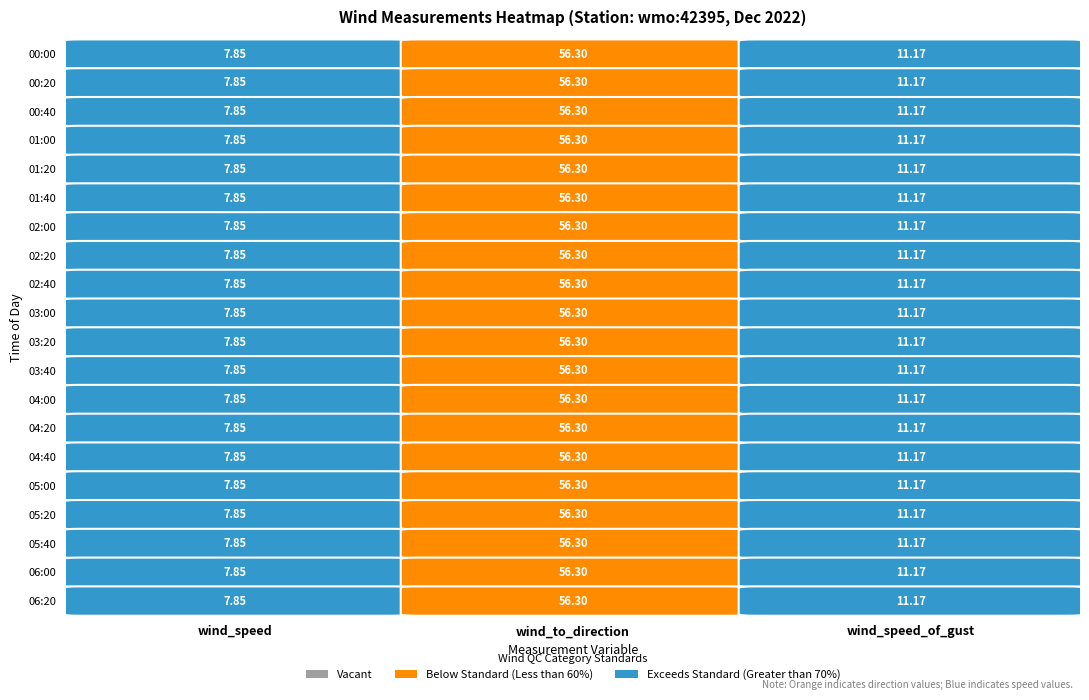

Reading left to right, what are all the values shown in this chart?

wind_speed: 7.8	7.8	7.8	7.8	7.8	7.8	7.8	7.8	7.8	7.8	7.8	7.8	7.8	7.8	7.8	7.8	7.8	7.8	7.8	7.8
wind_to_direction: 56.3	56.3	56.3	56.3	56.3	56.3	56.3	56.3	56.3	56.3	56.3	56.3	56.3	56.3	56.3	56.3	56.3	56.3	56.3	56.3
wind_speed_of_gust: 11.2	11.2	11.2	11.2	11.2	11.2	11.2	11.2	11.2	11.2	11.2	11.2	11.2	11.2	11.2	11.2	11.2	11.2	11.2	11.2